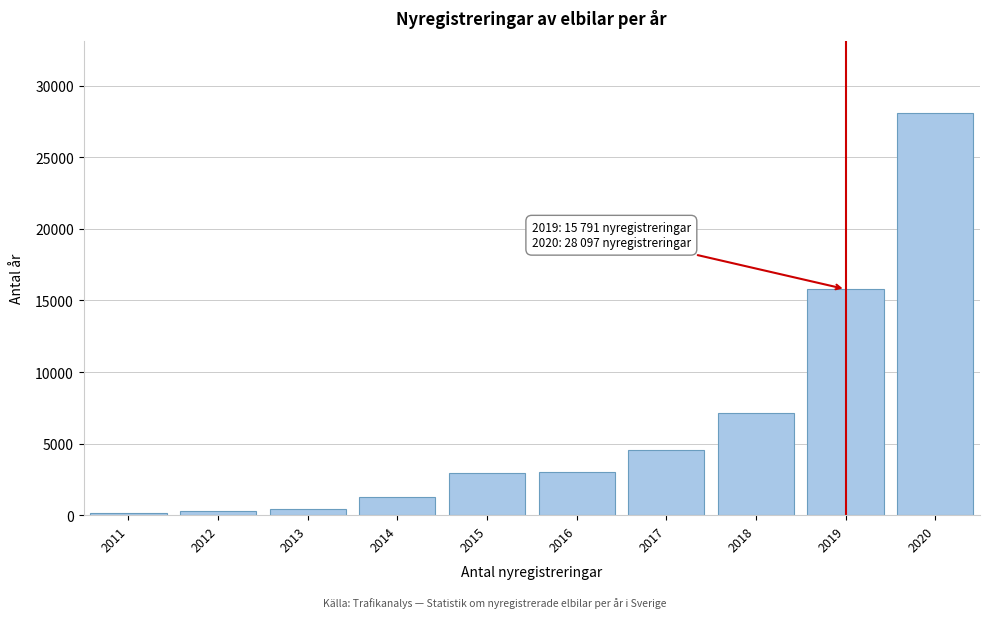

At which label is the value closest to 14141?

2019